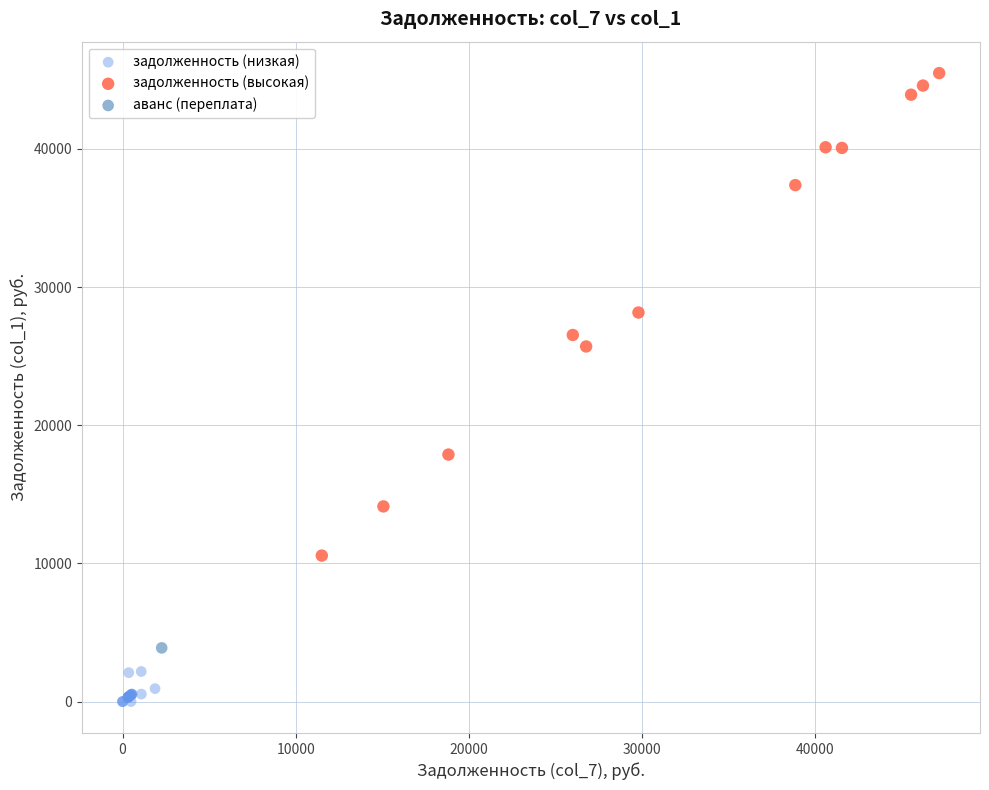

Which series contains the highest Y value?

задолженность (высокая)